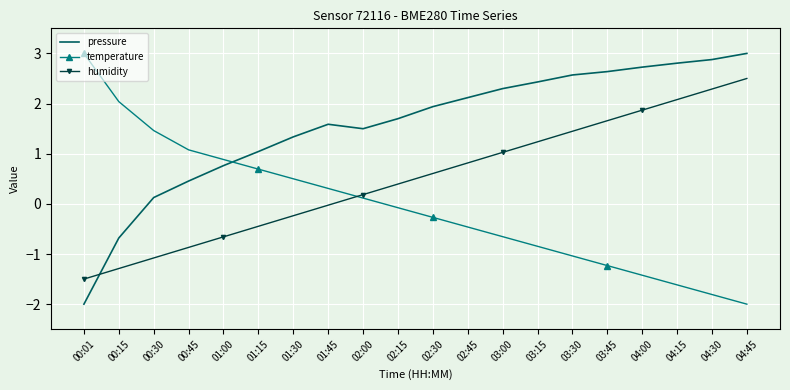

True or false: pressure and humidity intersect in this chart.

True